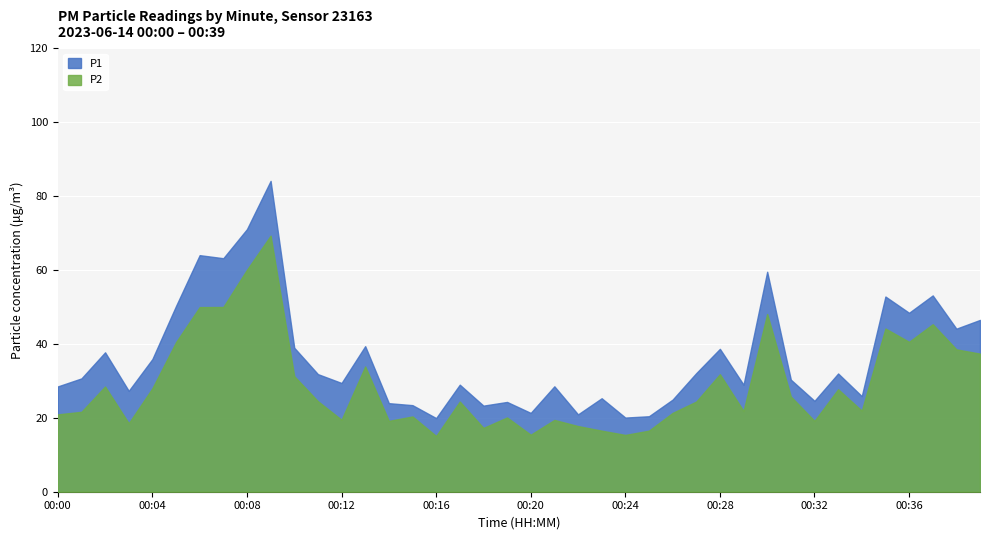

In P1, how many points are higher than both neighbors (excluding endpoints)?

13